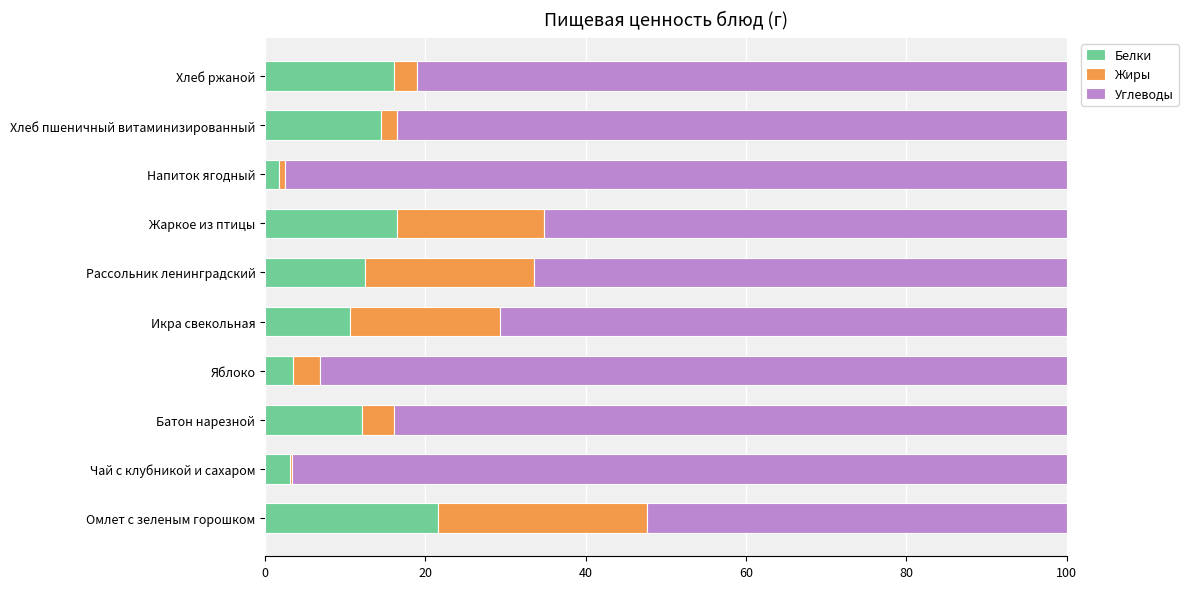

What is the total value across all series at Икра свекольная?

100.0